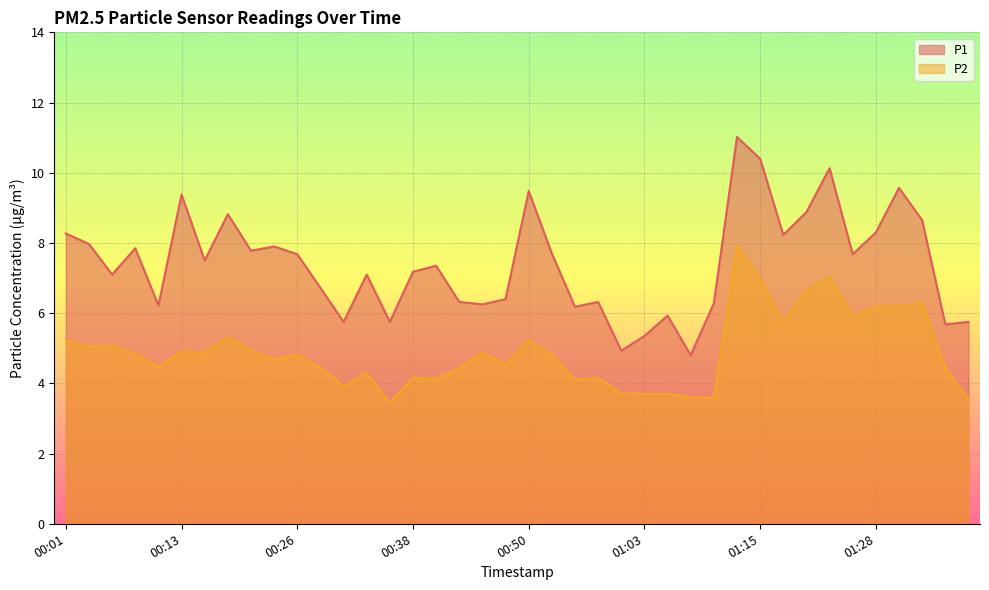

What is the smallest value displayed?

3.5